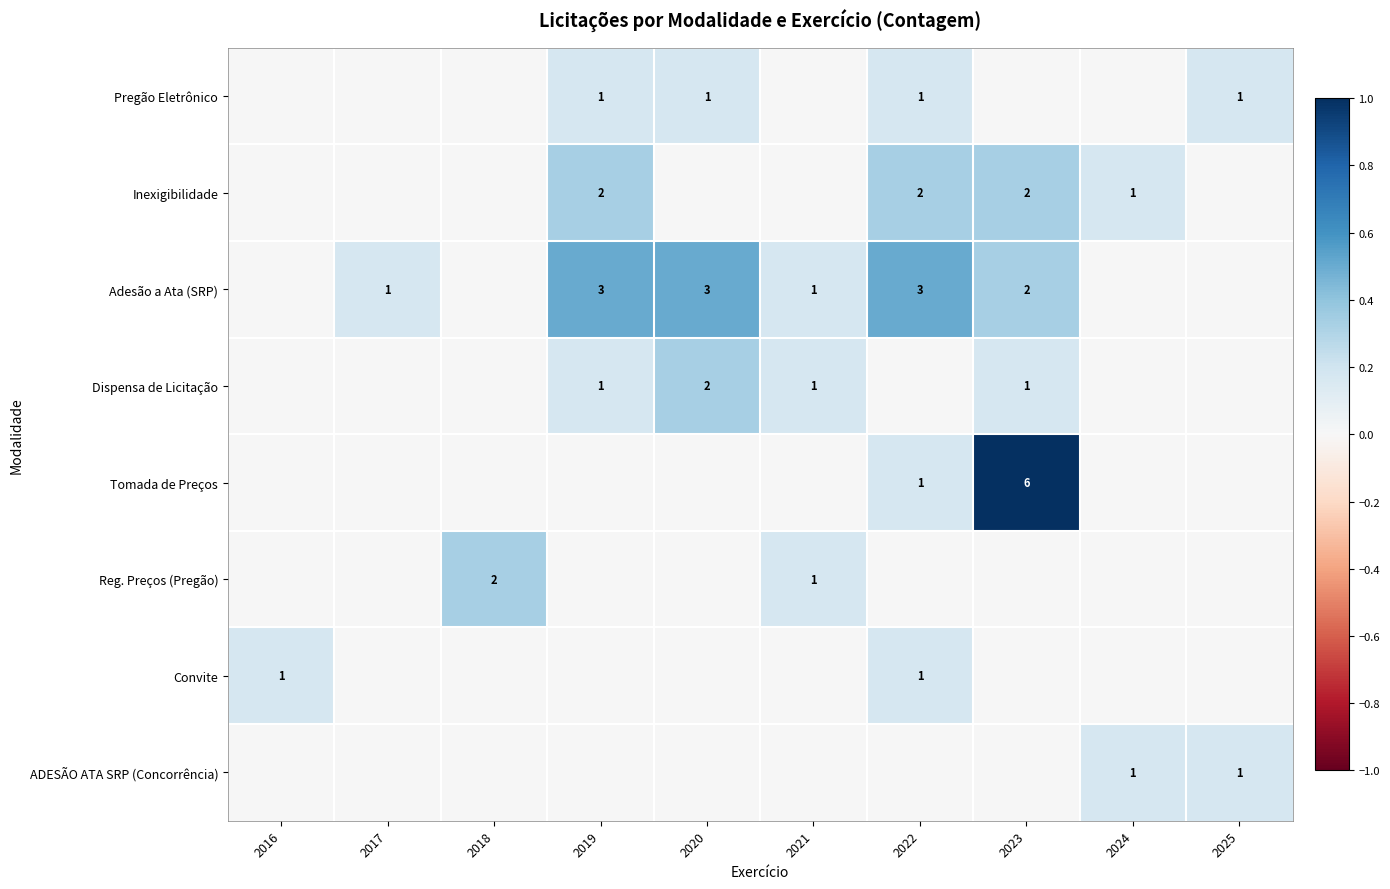

The Pregão Eletrônico series shows 1 at 2019. True or false?

True